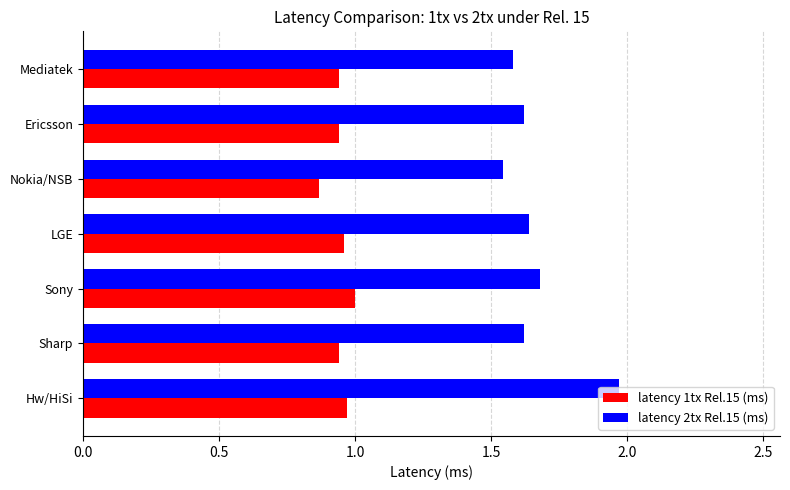

What is the difference between the second highest and second lowest values in the latency 2tx Rel.15 (ms) series?

0.1